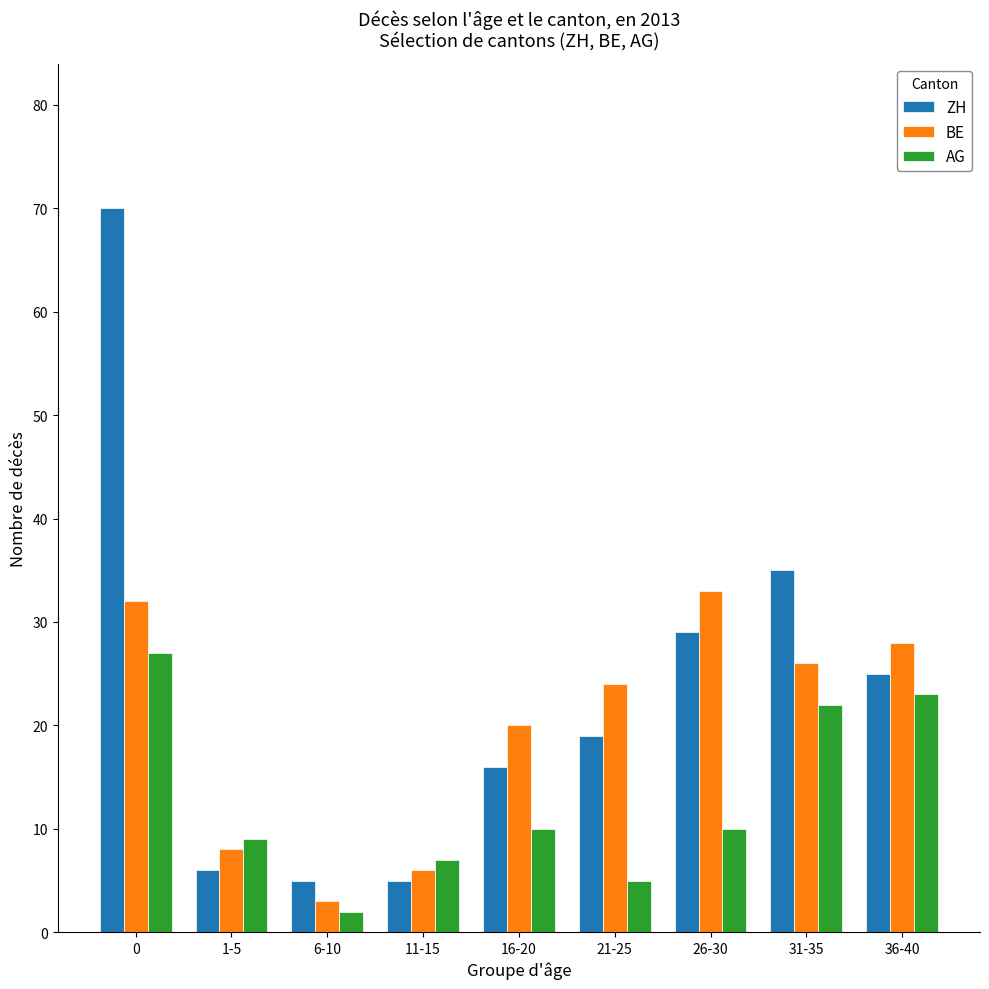

What is the average value of the AG series?

13